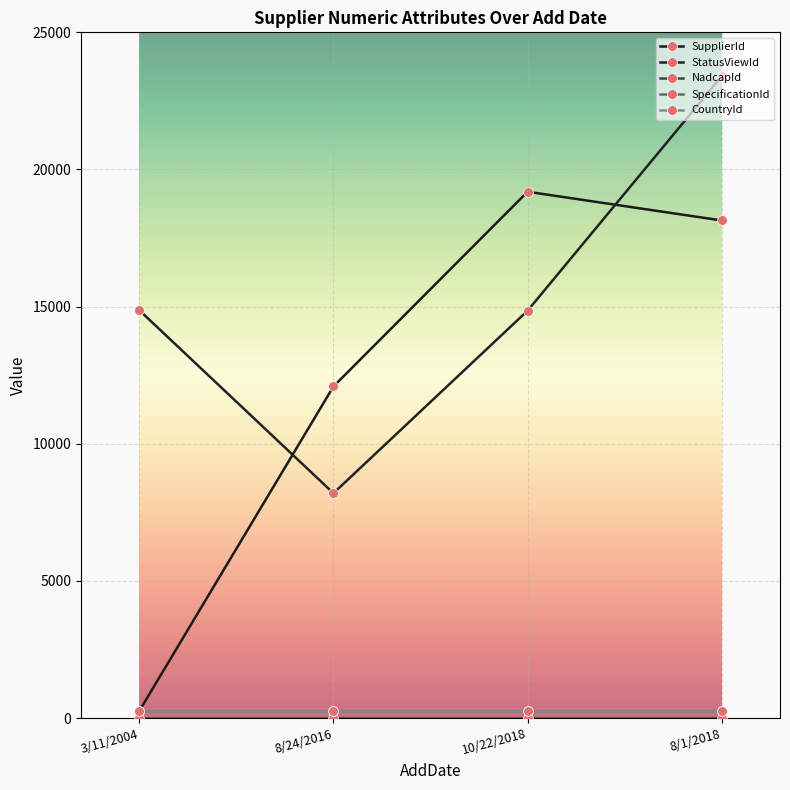

Reading left to right, extract all data points from this chart.

SupplierId: 260	12091	19189	18142
StatusViewId: 14870	8200	14853	23402
NadcapId: 8	8	8	8
SpecificationId: 268	268	268	268
CountryId: 268	268	268	268